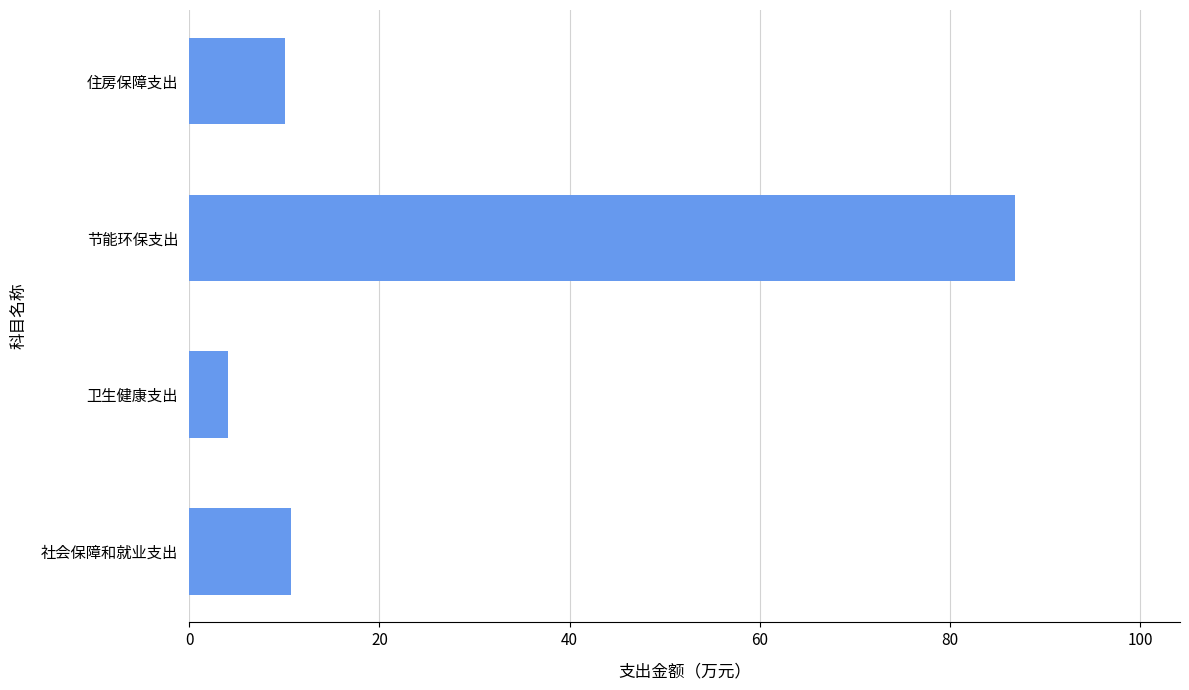

The chart shows a value of 4.1 at 卫生健康支出. True or false?

True